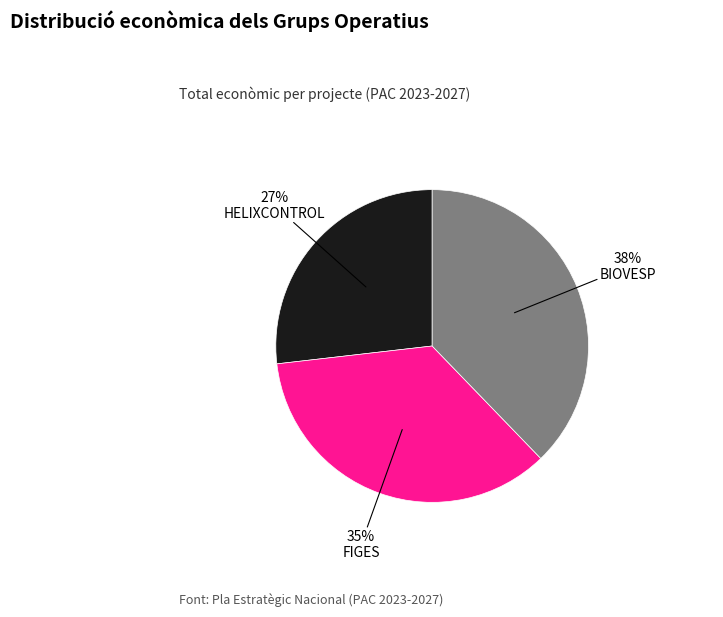

To the nearest percent, what is the average slice percentage?

33%